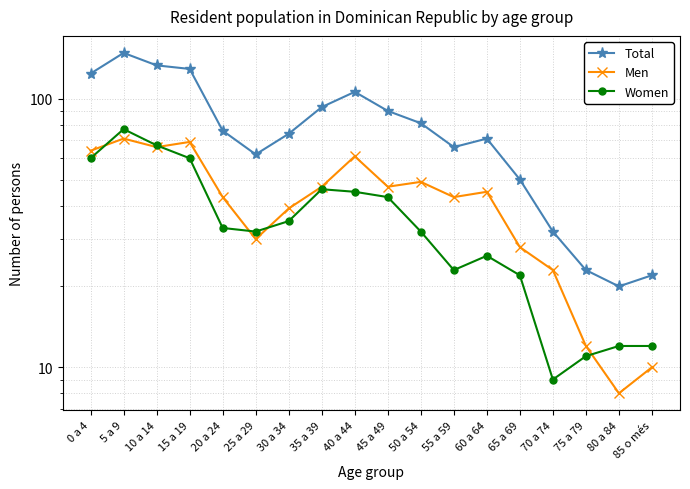

What is the difference between the second highest and second lowest values in the Women series?

56